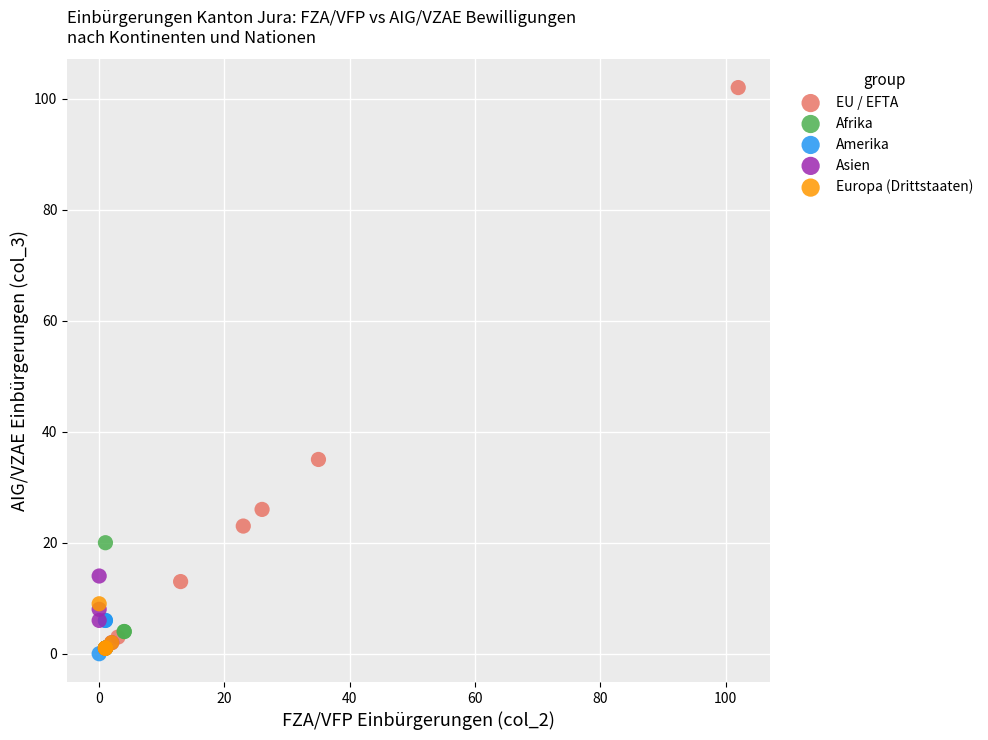

Which series has the widest spread of Y values?

EU / EFTA